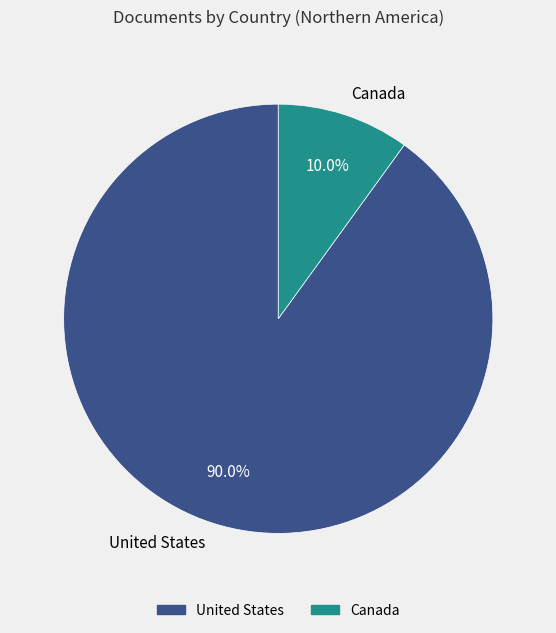

What is the ratio of the value at Canada to the value at United States?

0.1